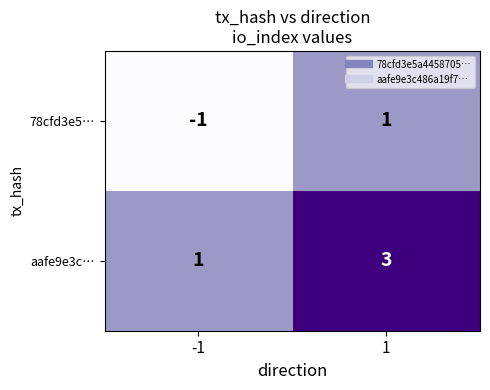

What is the sum of all aafe9e3c… values?

4